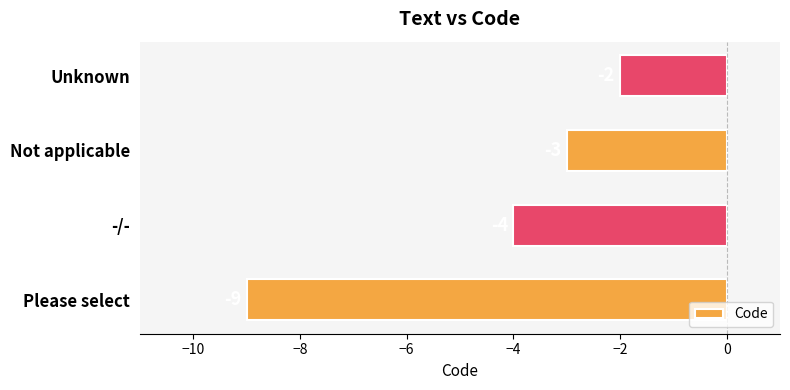

Count the values in the range -4 to -2.

3